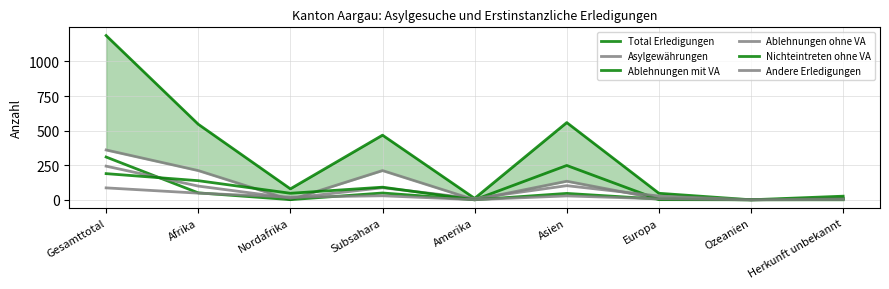

What is the difference between the maximum and minimum values in the Asylgewährungen series?

360